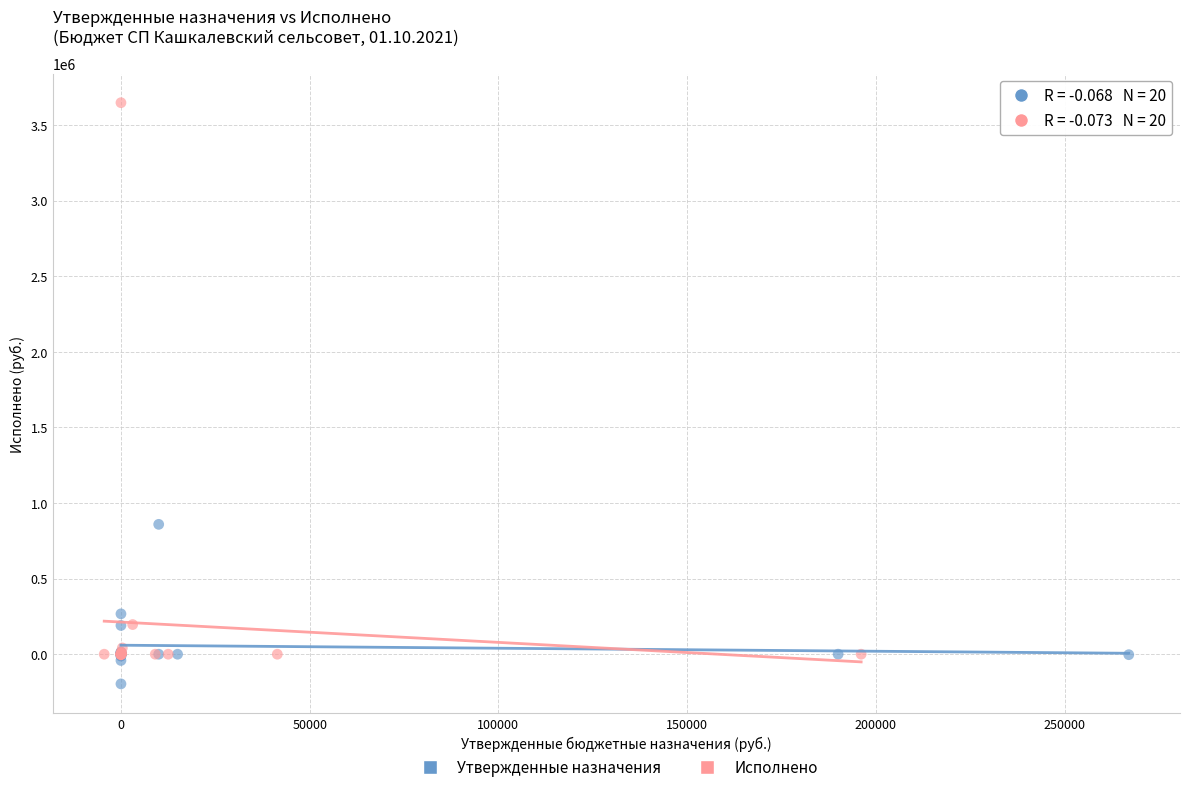

Which series contains the lowest Y value?

Утвержденные назначения